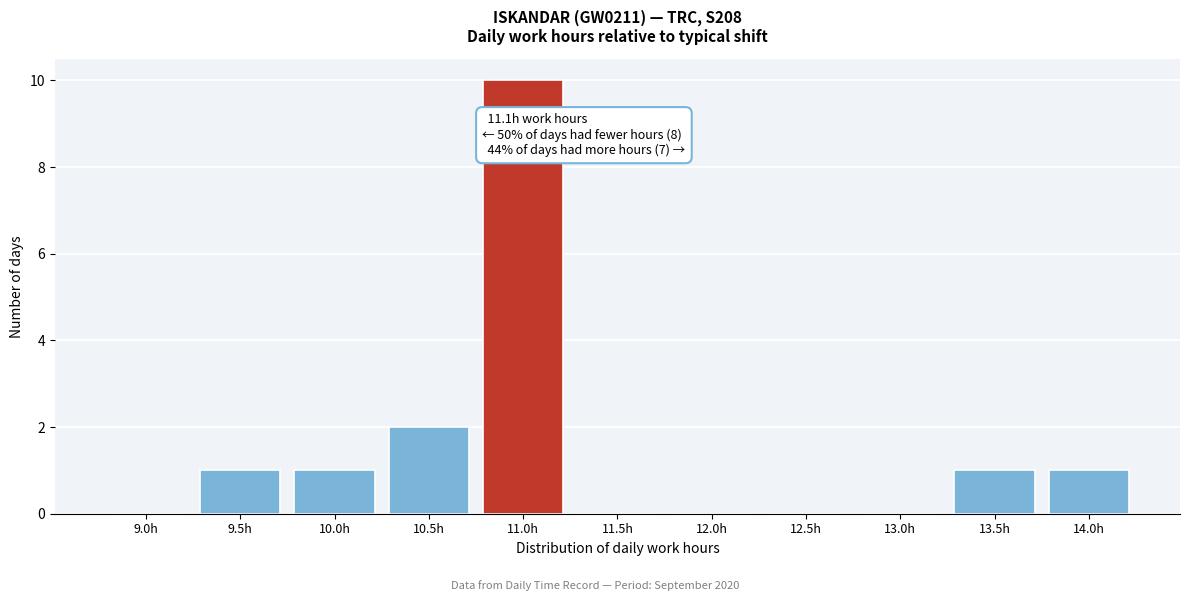

Reading left to right, extract all data points from this chart.

9.0h=0	9.5h=1	10.0h=1	10.5h=2	11.0h=10	11.5h=0	12.0h=0	12.5h=0	13.0h=0	13.5h=1	14.0h=1